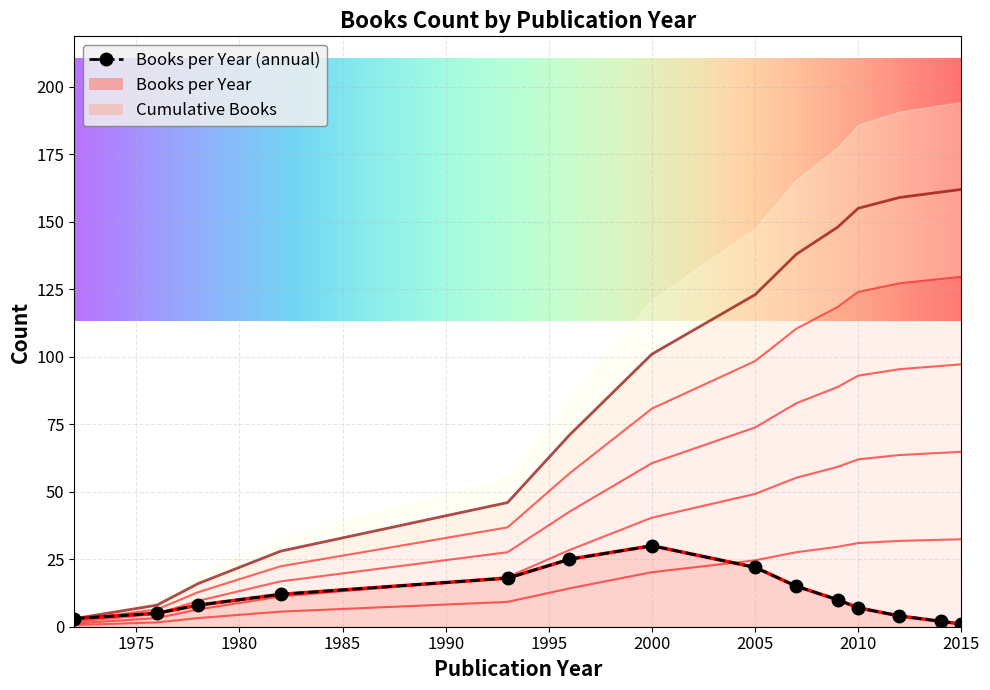

What is the maximum value for Books per Year?

30.0